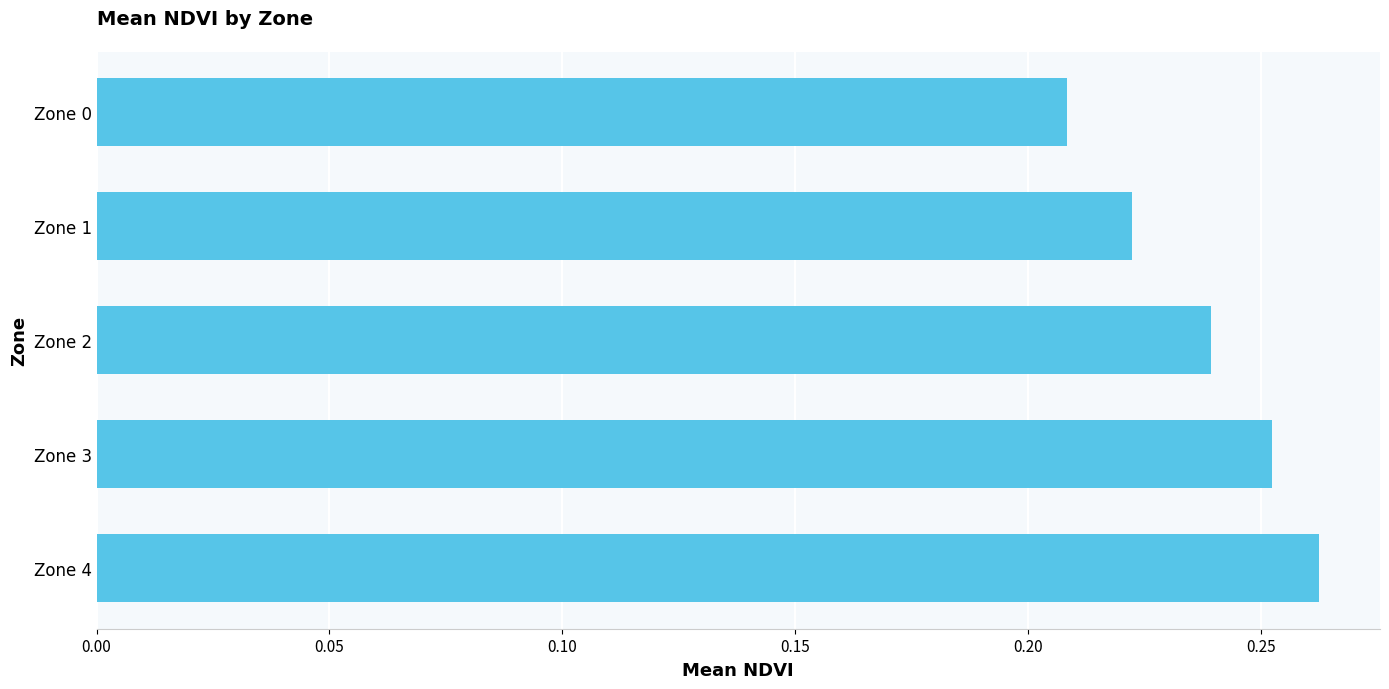

The chart shows a value of 0.3 at Zone 0. True or false?

False